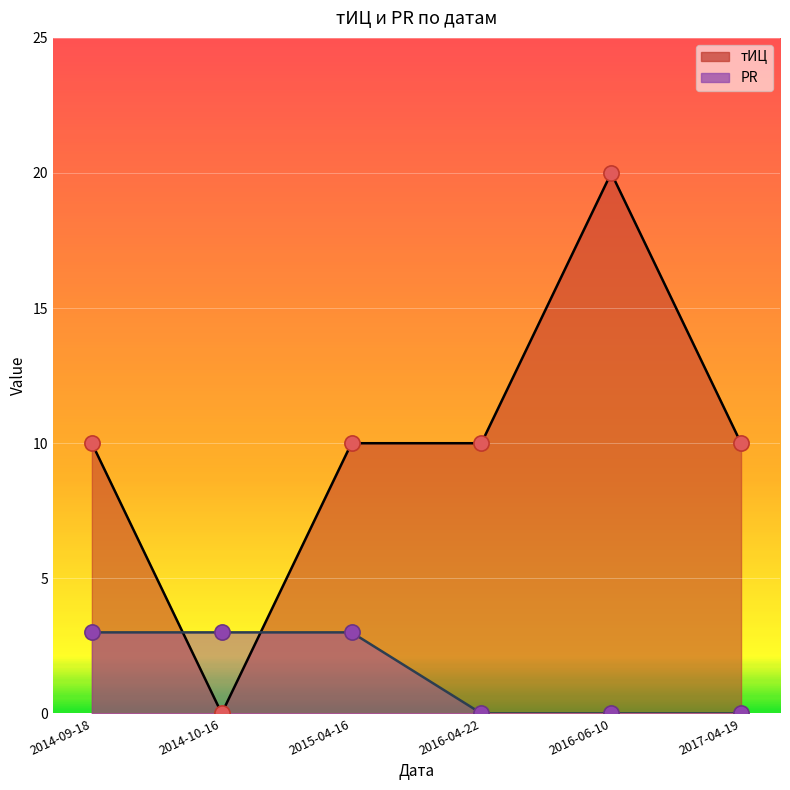

Is the value of тИЦ at 2015-04-16 greater than the value of PR at 2016-04-22?

Yes